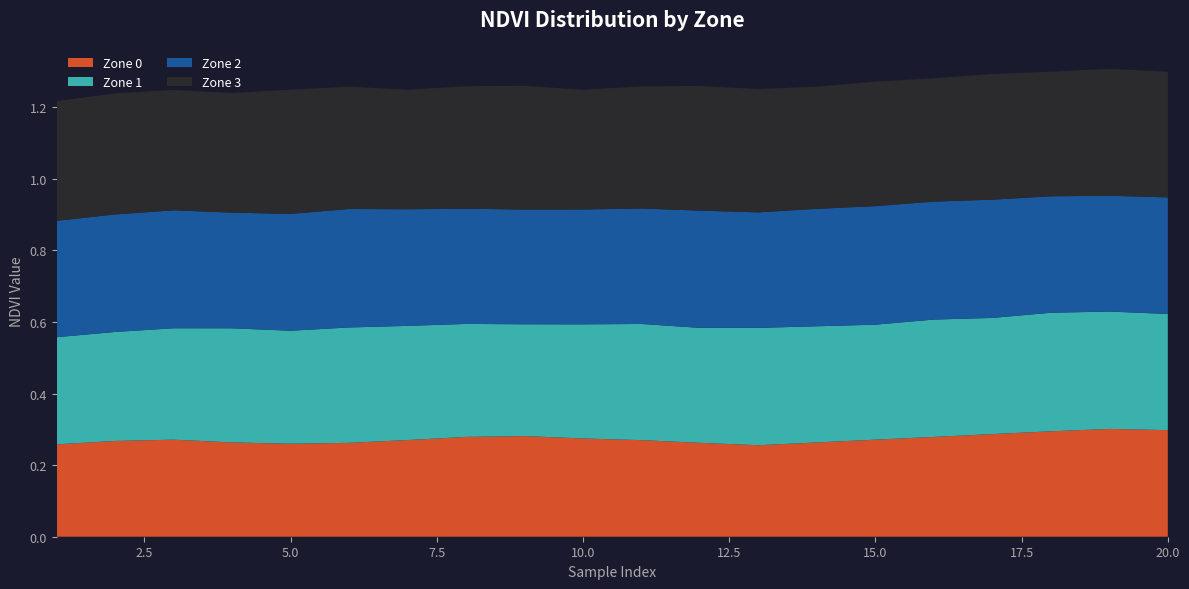

Reading left to right, transcribe all the data shown in this chart.

Zone 0: 0.3	0.3	0.3	0.3	0.3	0.3	0.3	0.3	0.3	0.3	0.3	0.3	0.3	0.3	0.3	0.3	0.3	0.3	0.3	0.3
Zone 1: 0.3	0.3	0.3	0.3	0.3	0.3	0.3	0.3	0.3	0.3	0.3	0.3	0.3	0.3	0.3	0.3	0.3	0.3	0.3	0.3
Zone 2: 0.3	0.3	0.3	0.3	0.3	0.3	0.3	0.3	0.3	0.3	0.3	0.3	0.3	0.3	0.3	0.3	0.3	0.3	0.3	0.3
Zone 3: 0.3	0.3	0.3	0.3	0.3	0.3	0.3	0.3	0.3	0.3	0.3	0.3	0.3	0.3	0.3	0.3	0.4	0.3	0.4	0.4